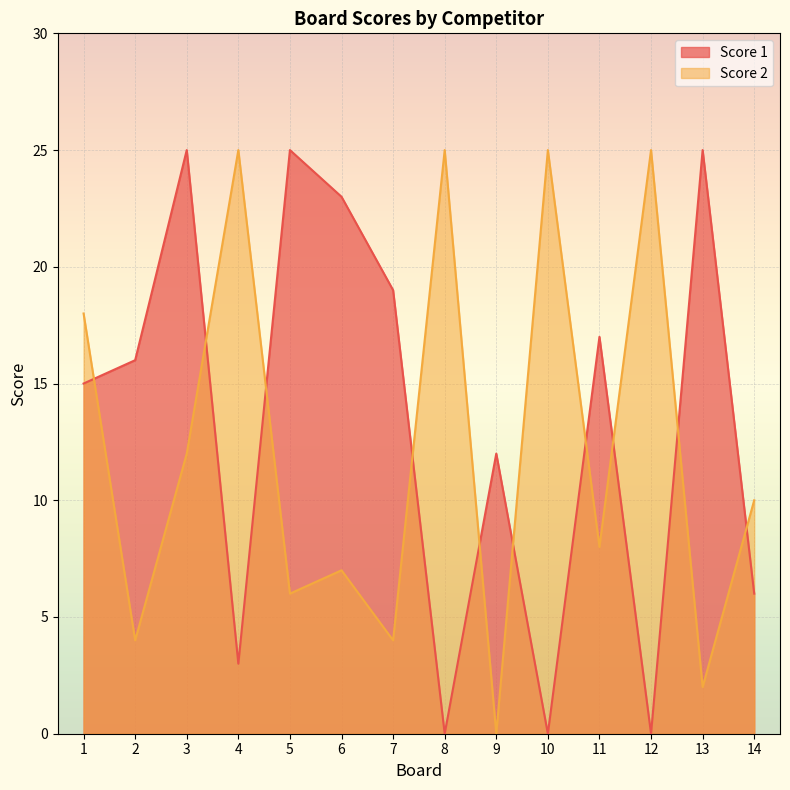

Which series has the largest total across all categories?

Score 1